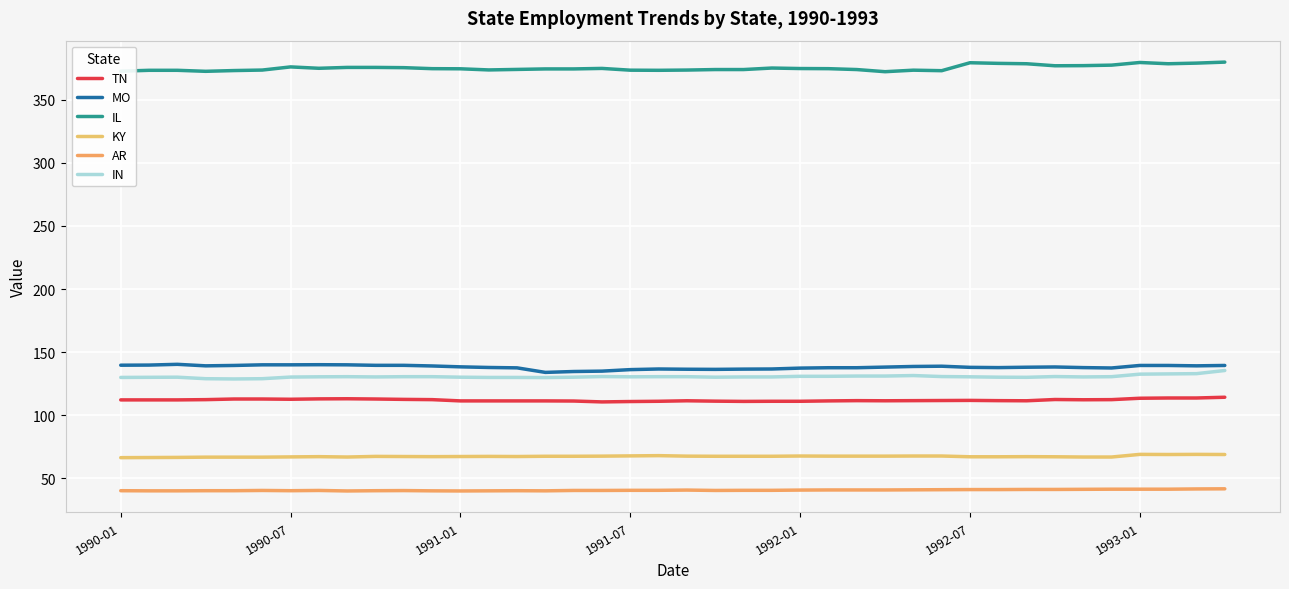

True or false: IN and MO intersect in this chart.

False